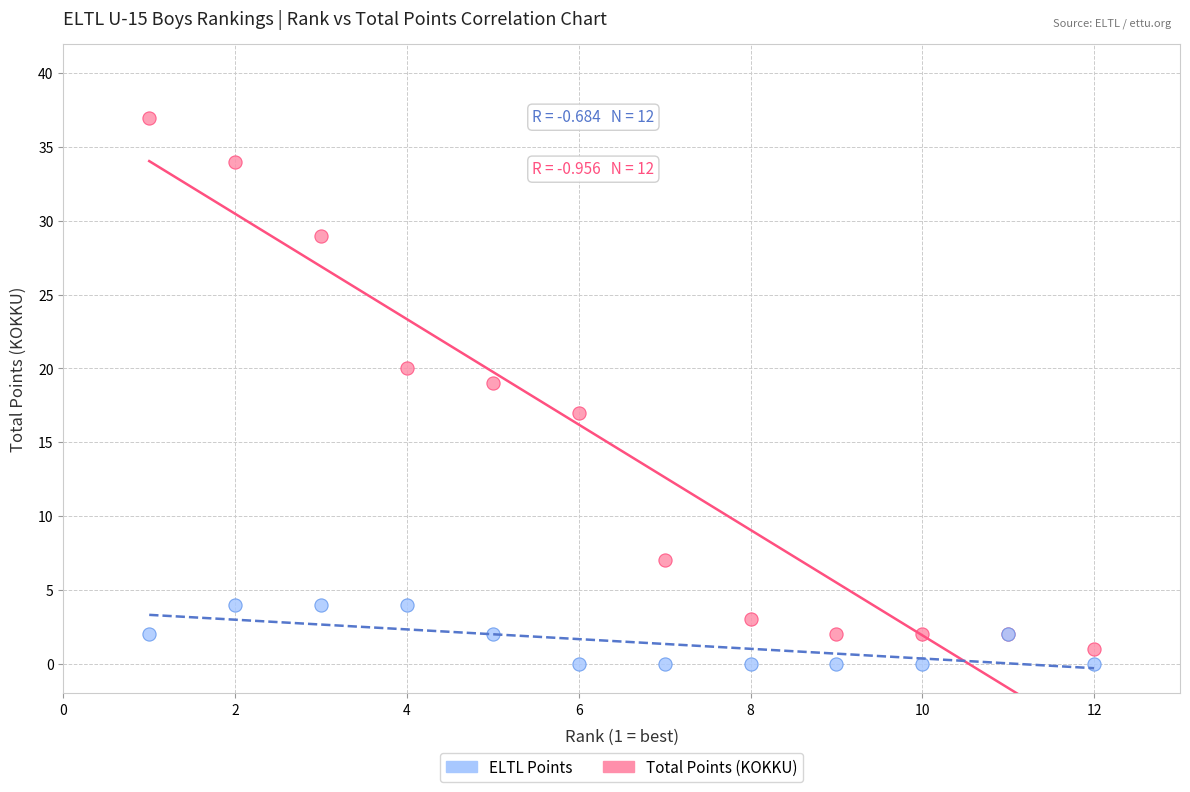

Which series contains the highest Y value?

Total Points (KOKKU)